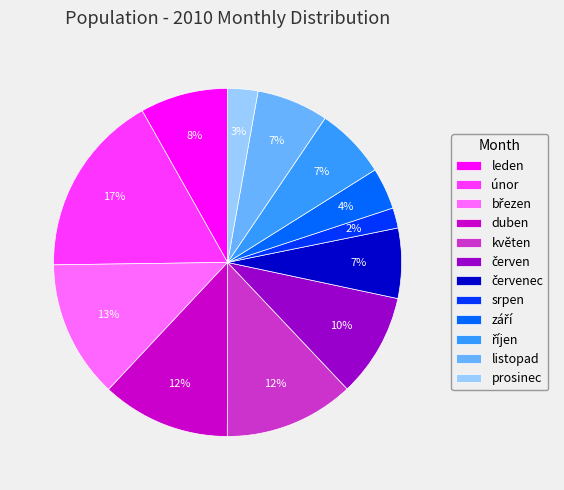

Which has a higher value, květen or únor?

únor